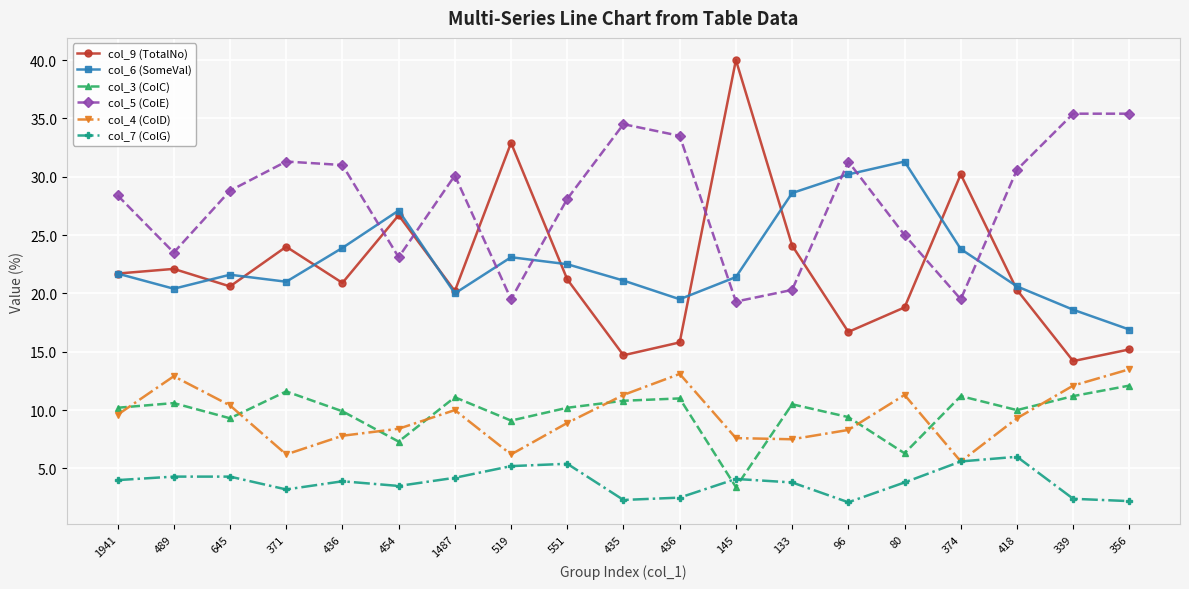

How many data points does each series have?

19